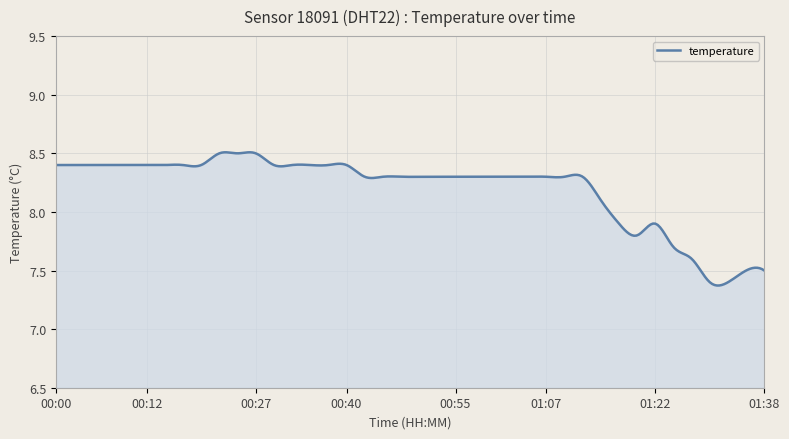

What is the difference between the maximum and minimum values?

1.1